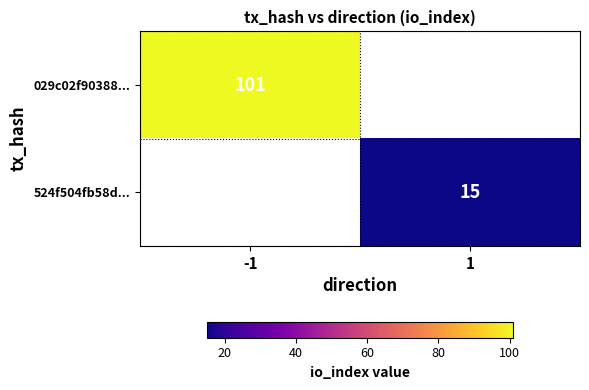

At how many categories does at least one series exceed 100?

1